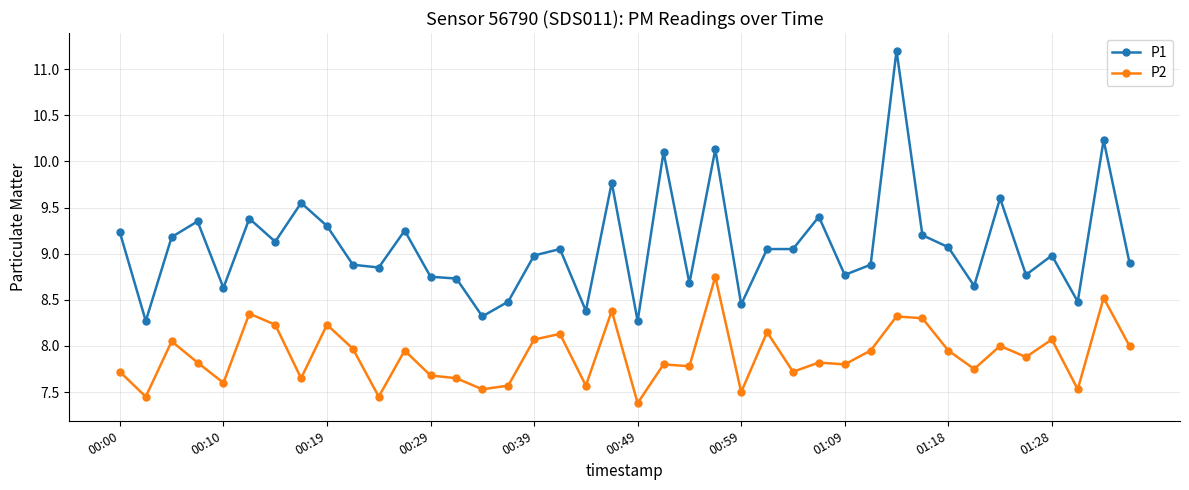

In P2, how many points are lower than both neighbors (excluding endpoints)?

14